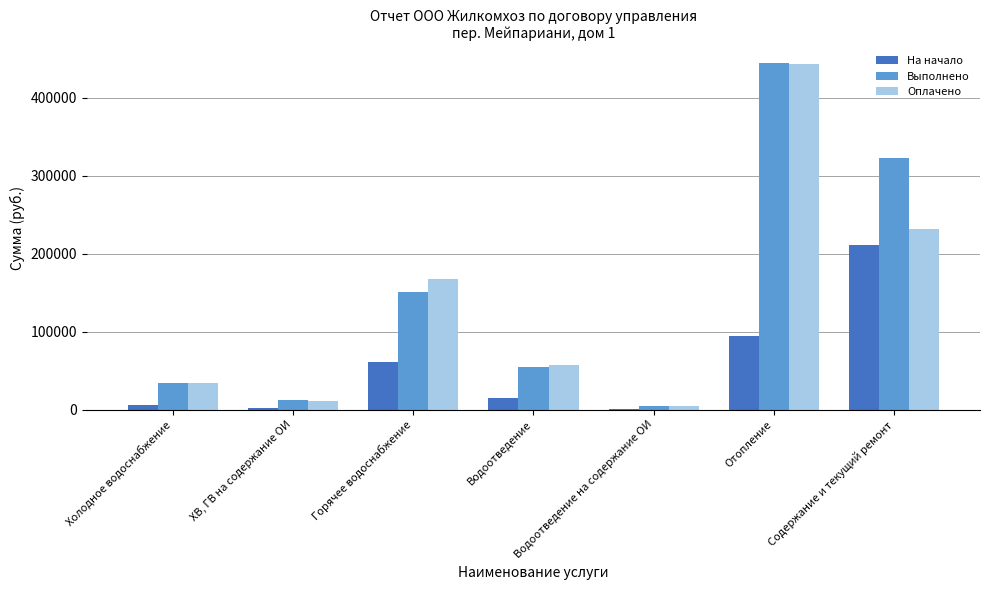

The value of Выполнено at Отопление is 443736. True or false?

True